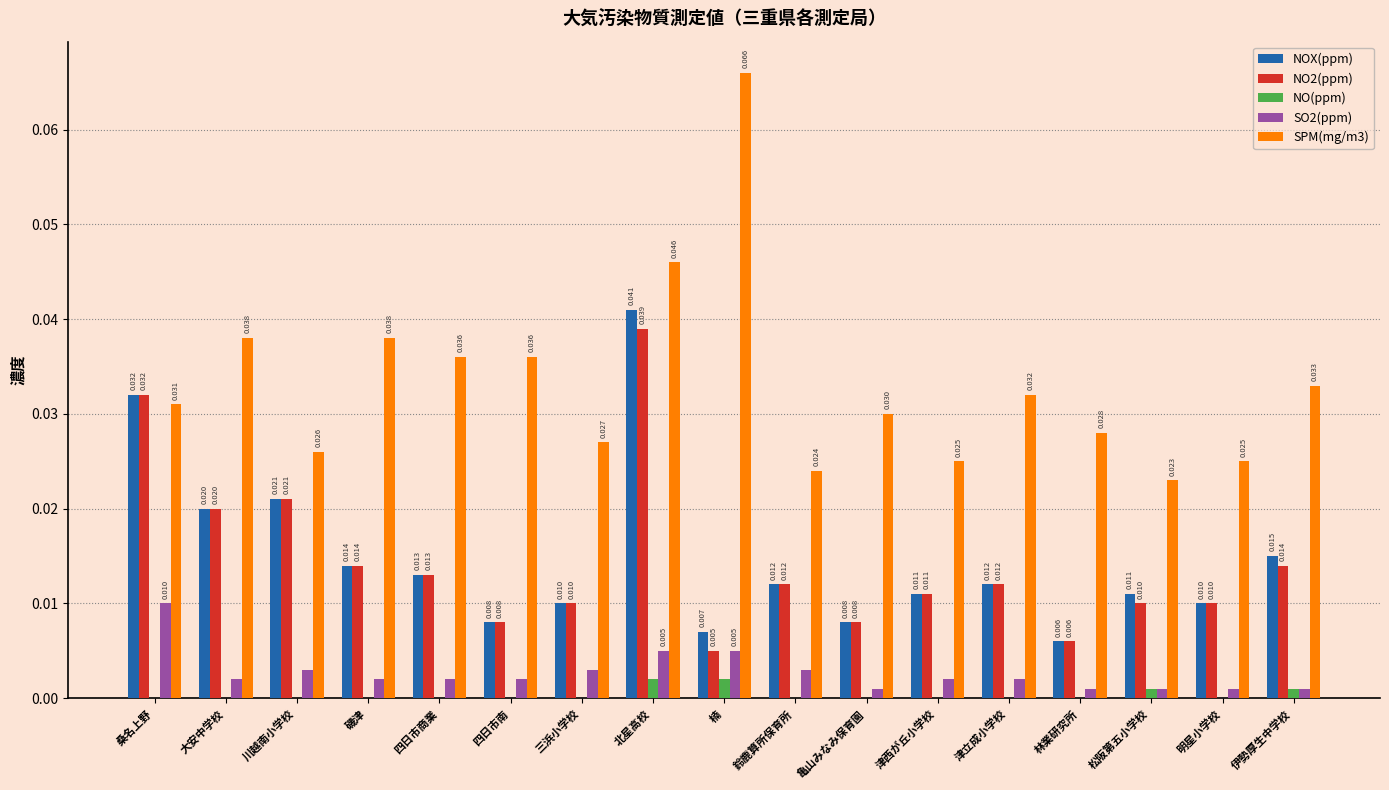

Is the value of SO2(ppm) at 亀山みなみ保育園 greater than the value of SPM(mg/m3) at 楠?

No